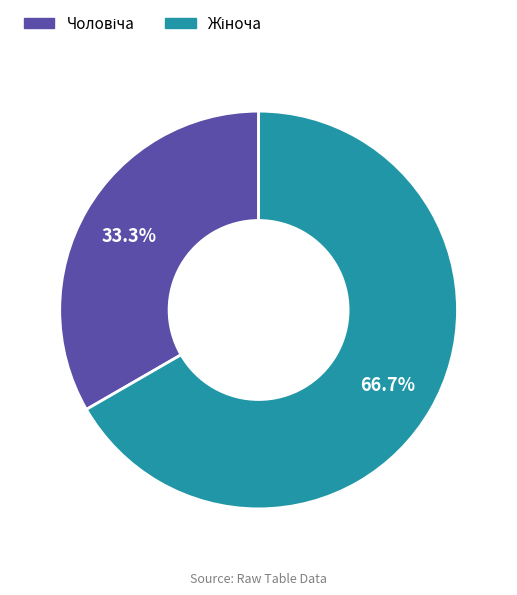

Is there a majority slice in this chart?

Yes